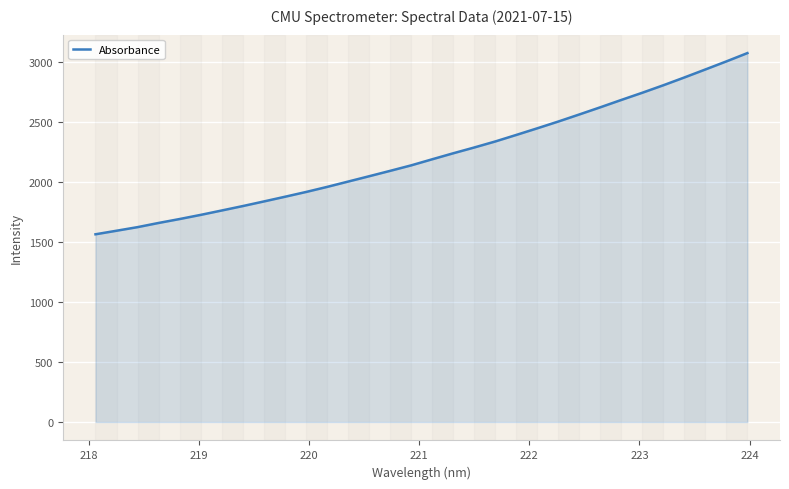

What is the minimum value shown in the chart?

1562.6